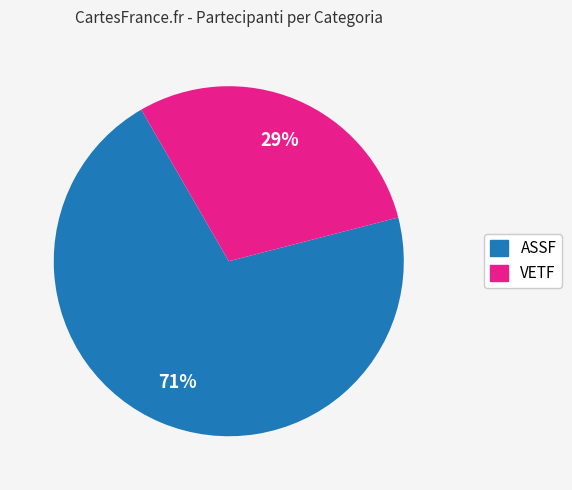

Is there any slice that represents more than half of the pie?

Yes